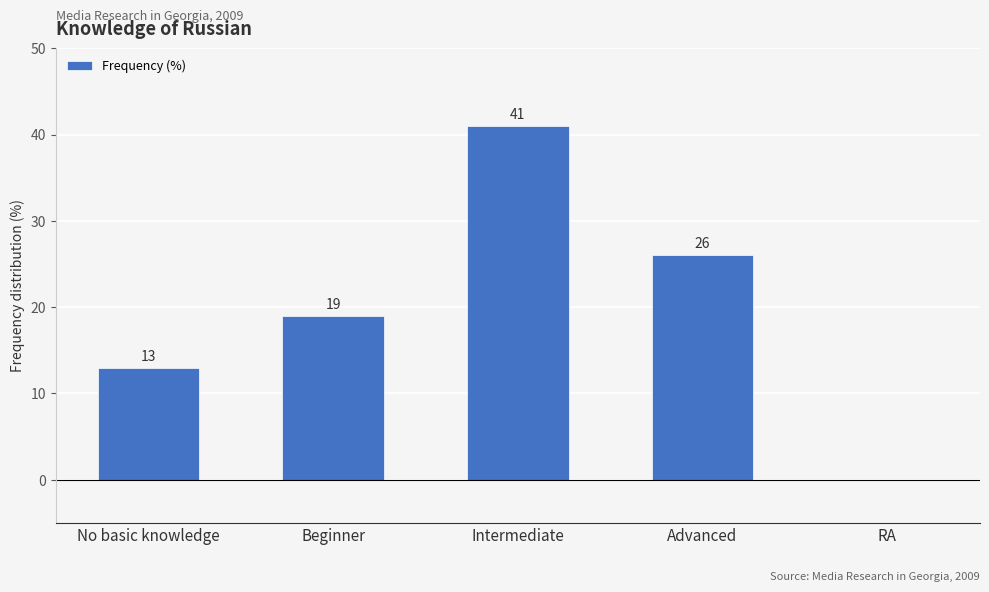

The chart shows a value of 13 at No basic knowledge. True or false?

True